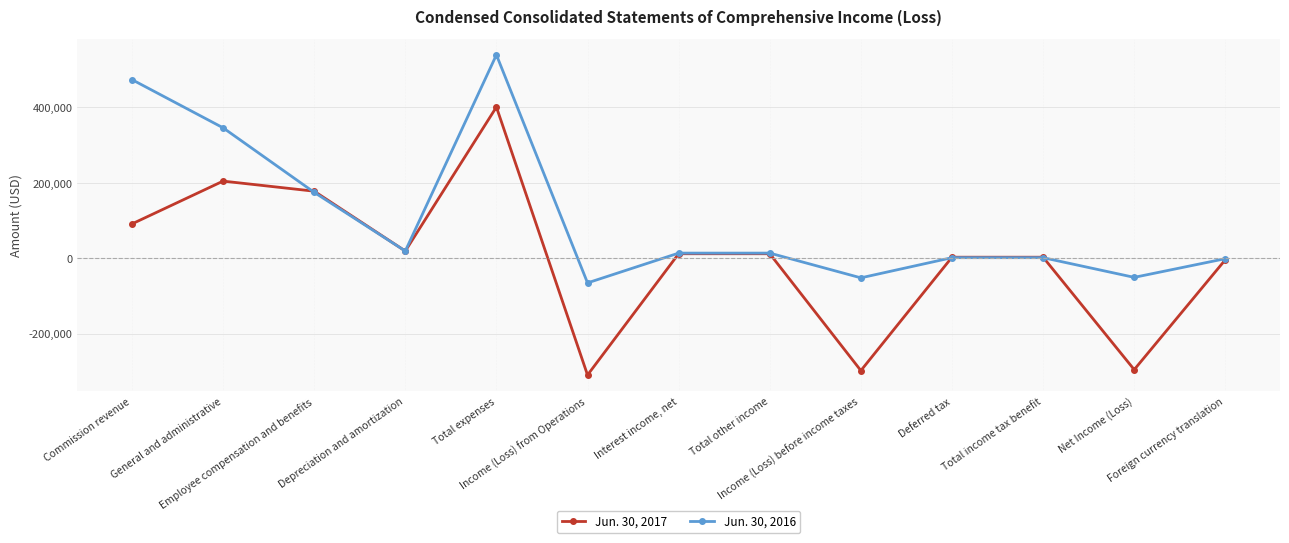

List the series in order of their peak value, highest first.

Jun. 30, 2016, Jun. 30, 2017